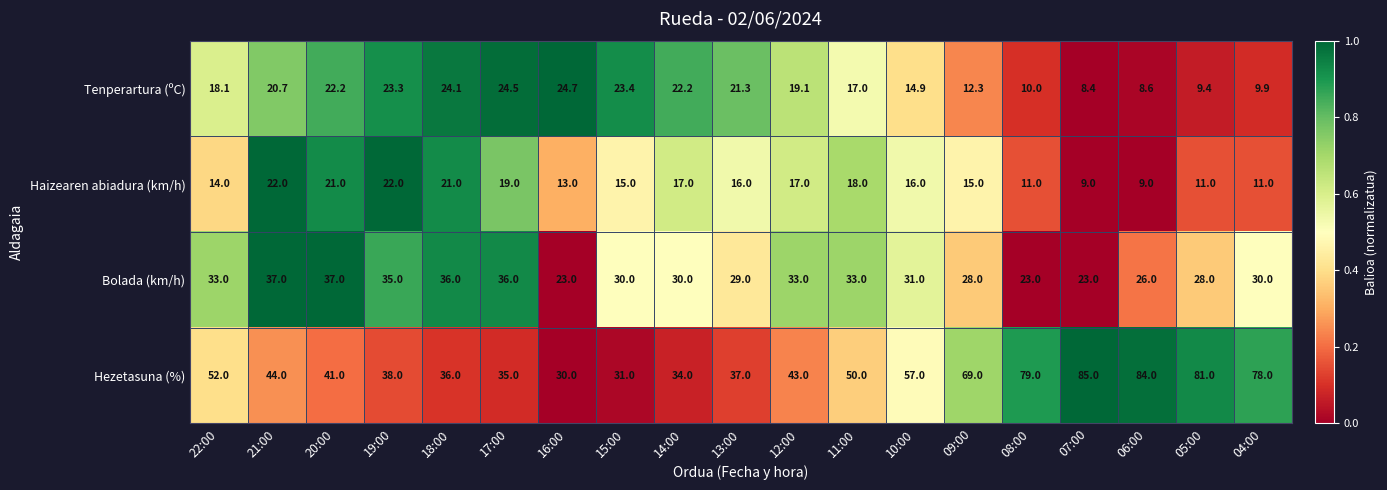

What value does the Hezetasuna (%) series have at 09:00?

69.0